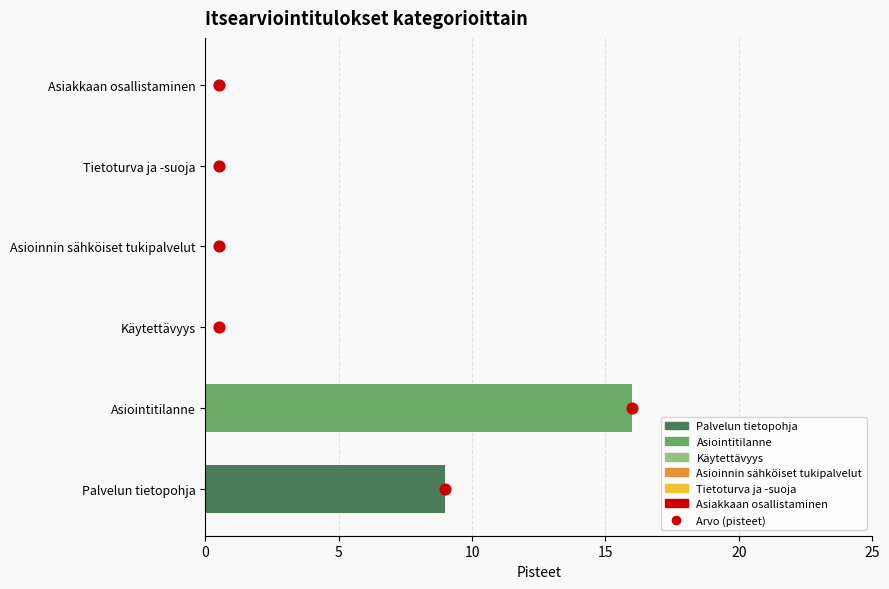

Approximately how many times larger is the value at 25 compared to 15?

1.7